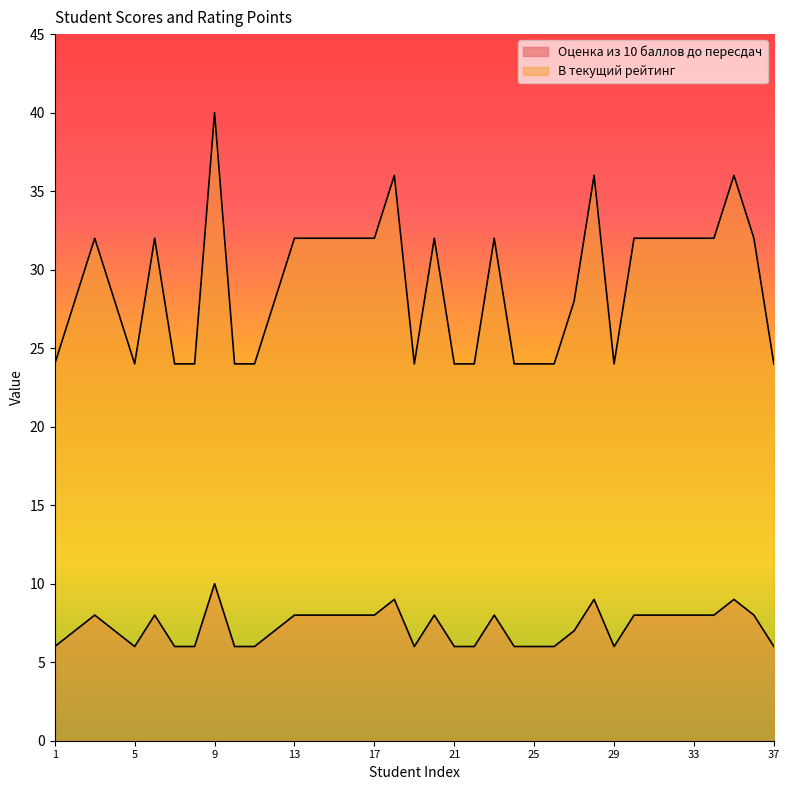

Which series has the largest range (max minus min)?

В текущий рейтинг